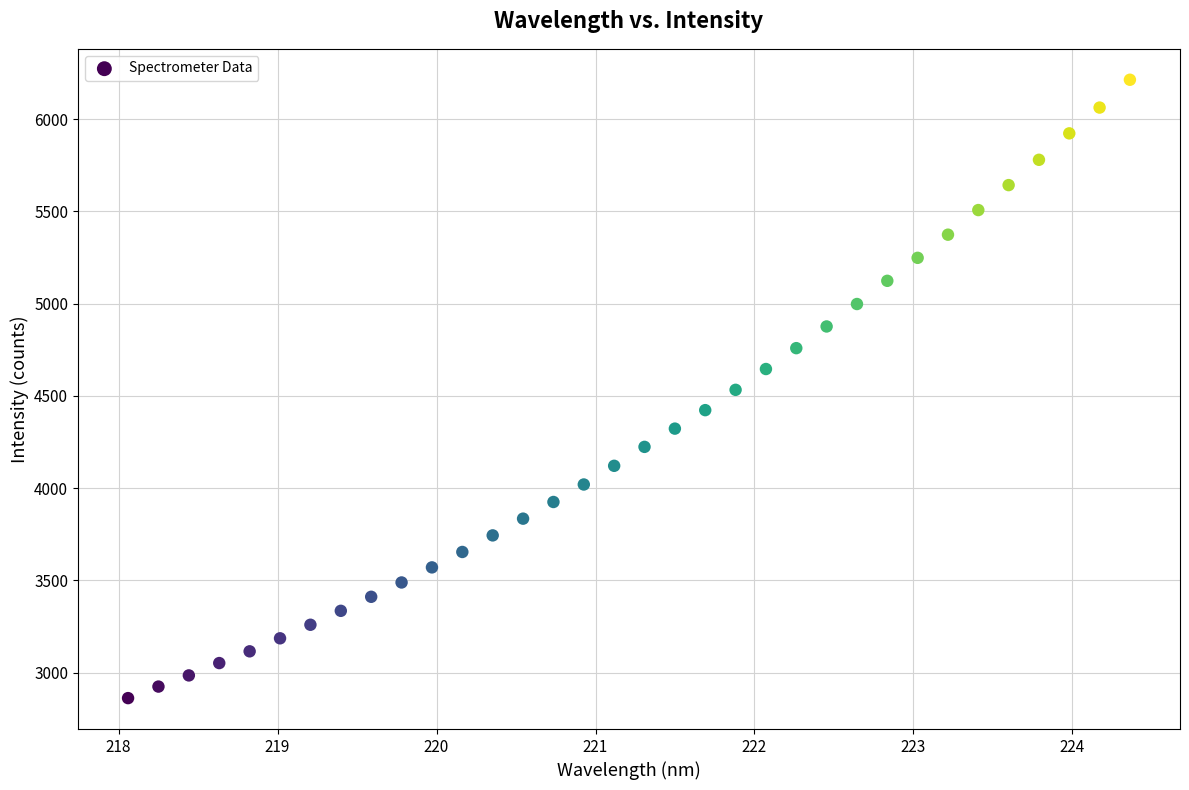

What is the range of Y values (max minus min)?

3352.9